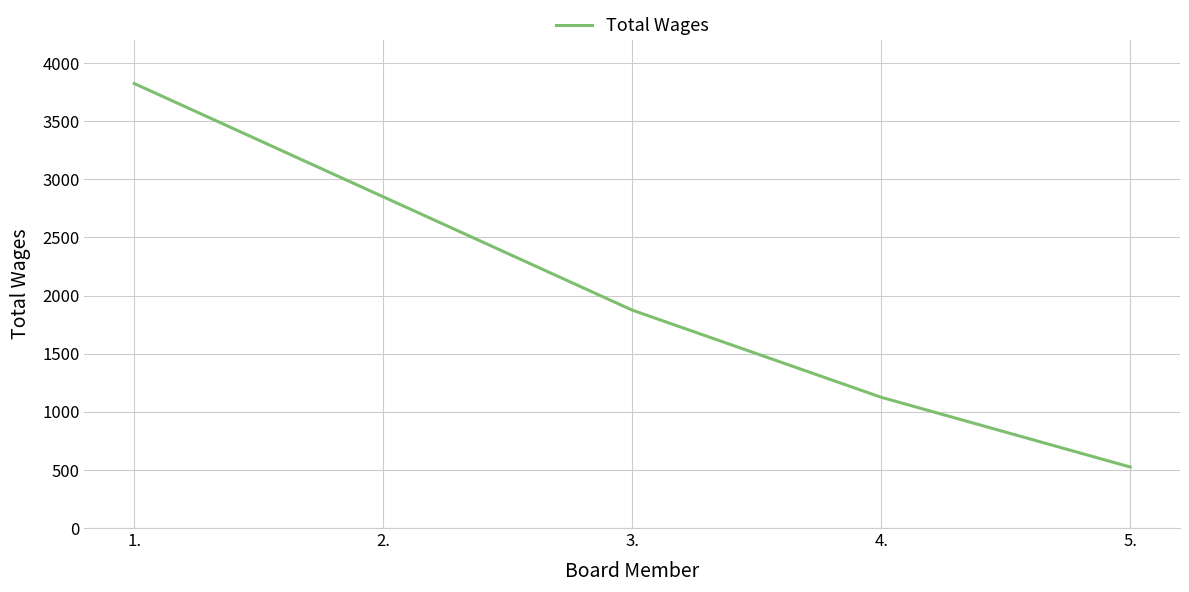

Where is the data nearest to the value 2175?

3.